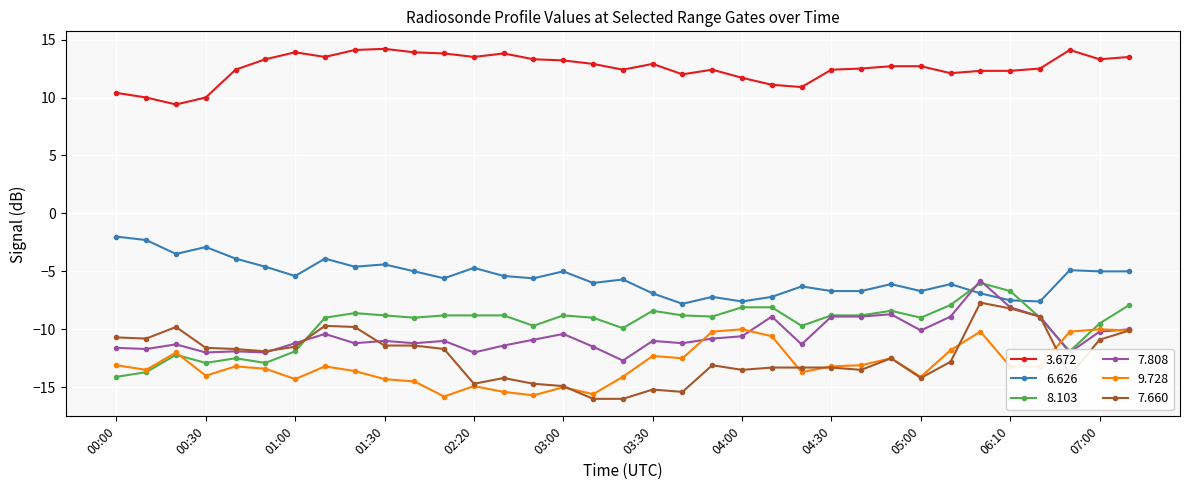

What is the minimum value for 6.626?

-7.8